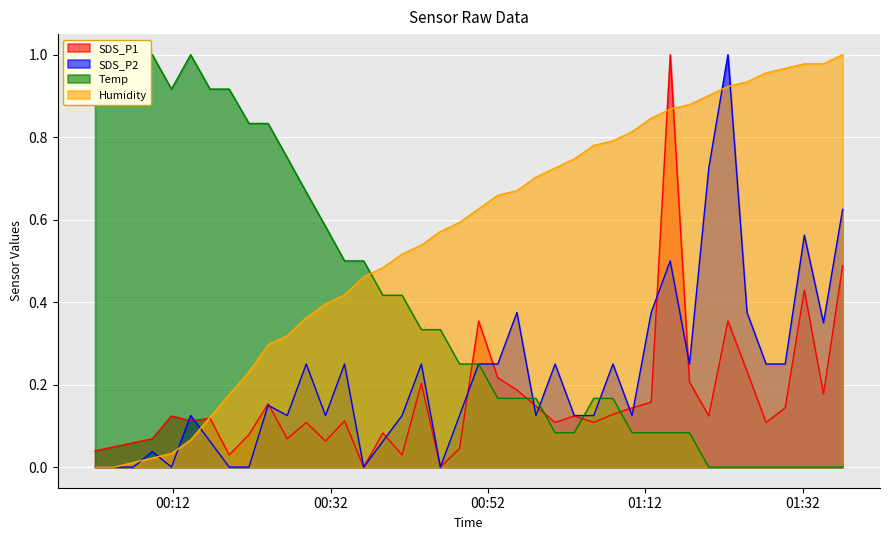

Read the SDS_P1 value at 2022/03/14 01:34:40.

0.2